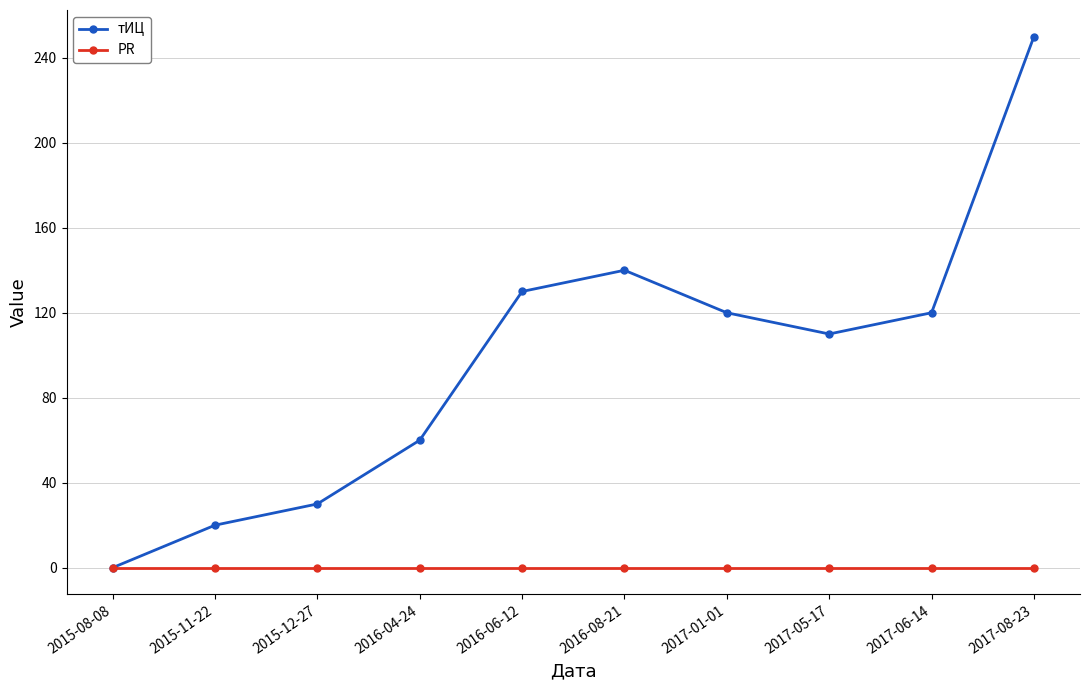

At 2016-04-24, list the series in order from smallest to largest.

PR, тИЦ